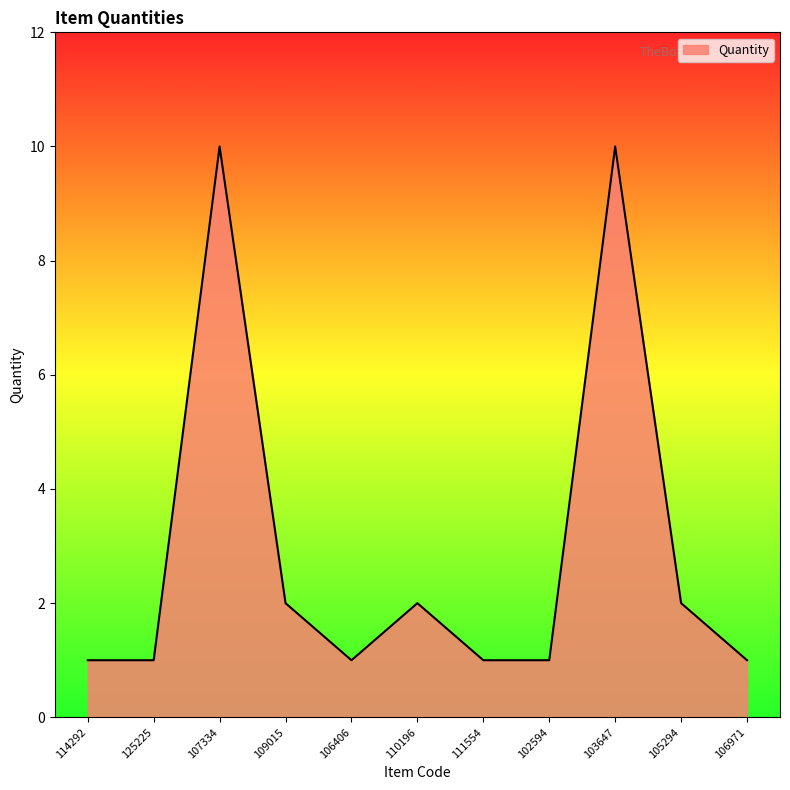

What value does the data have at 106406?

1